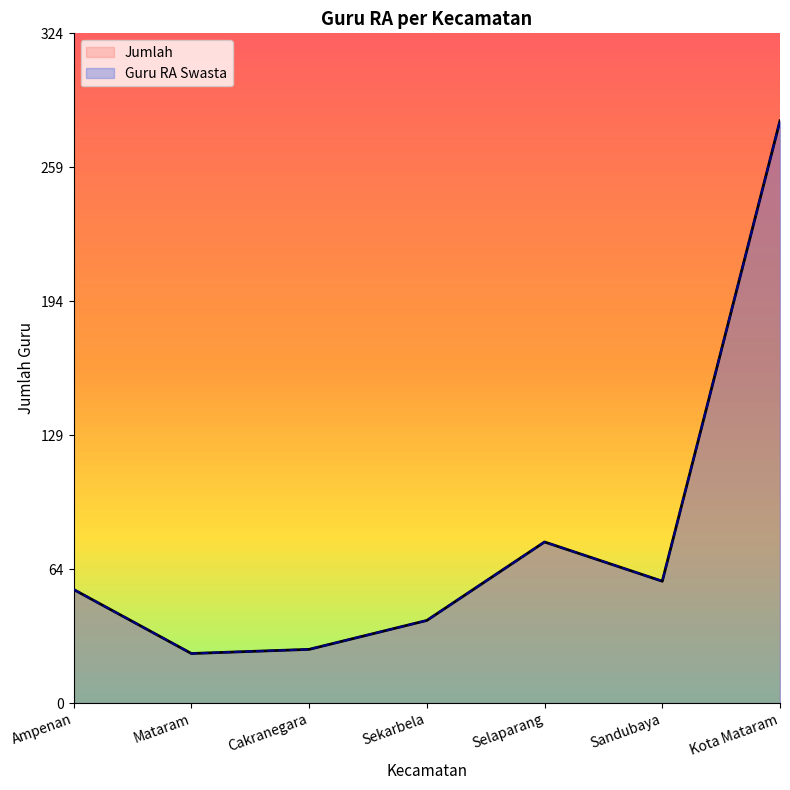

Is the value of Guru RA Swasta at Mataram greater than the value of Jumlah at Mataram?

No